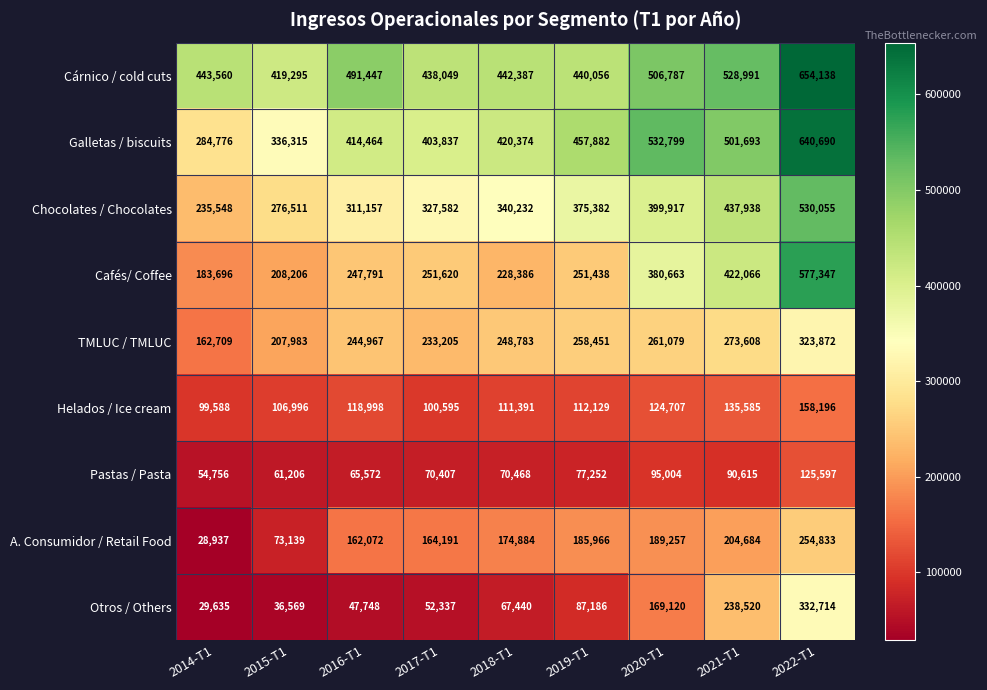

What is the sum of the Cafés/ Coffee values at 2022-T1 and 2014-T1?

761043